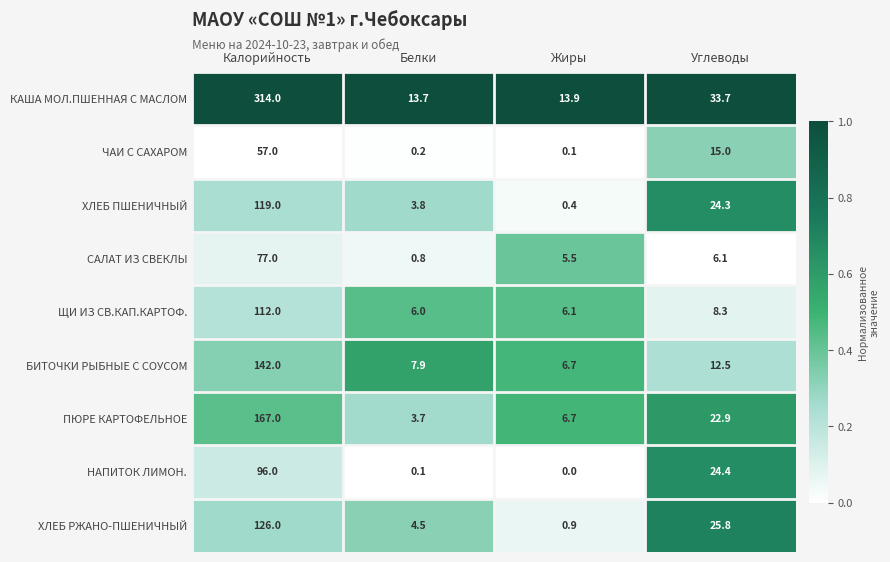

What is the sum of the ПЮРЕ КАРТОФЕЛЬНОЕ values at Калорийность and Жиры?

173.7